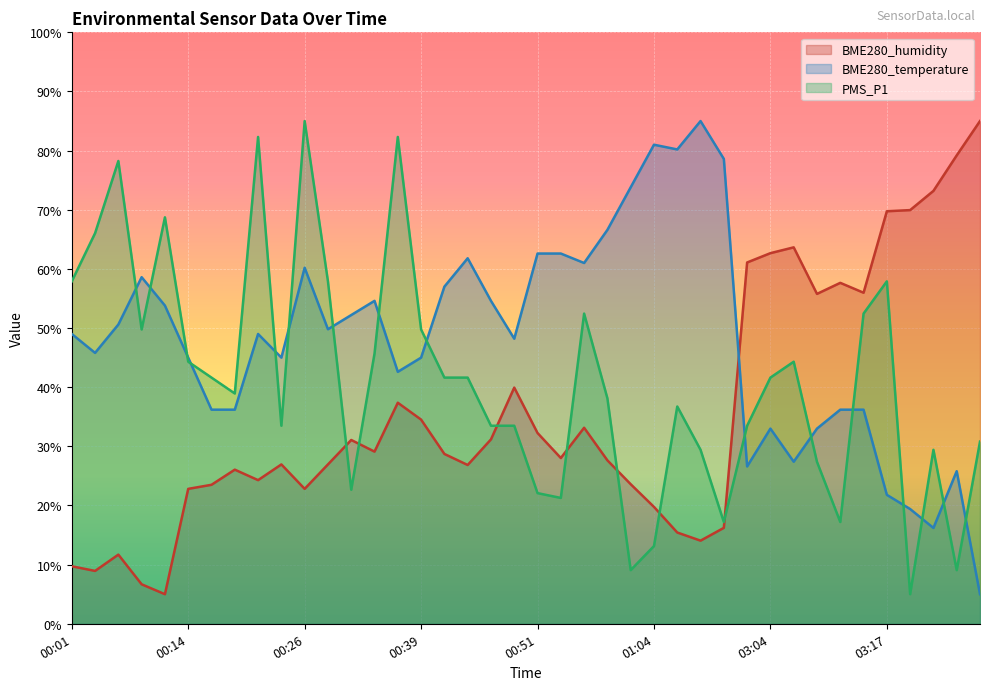

Where does the BME280_humidity series first go above 28?

00:31